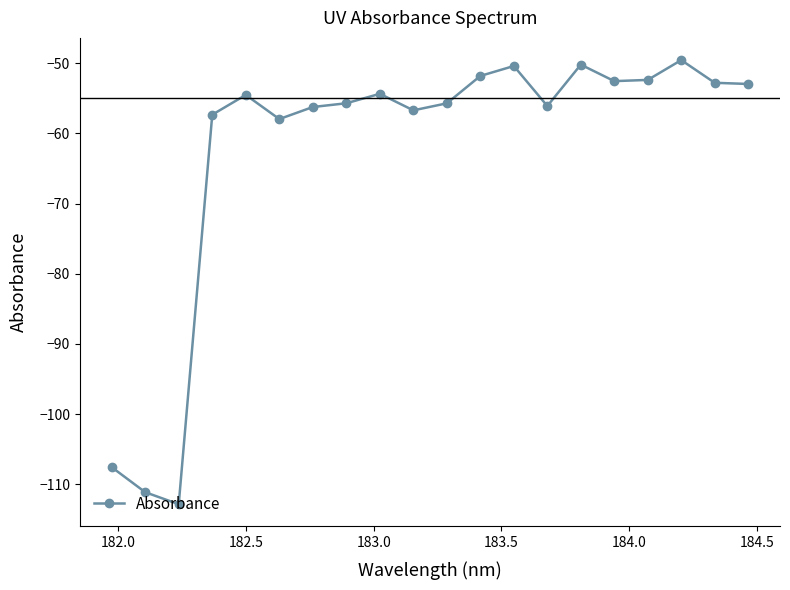

What is the sum of all values?

-1248.8